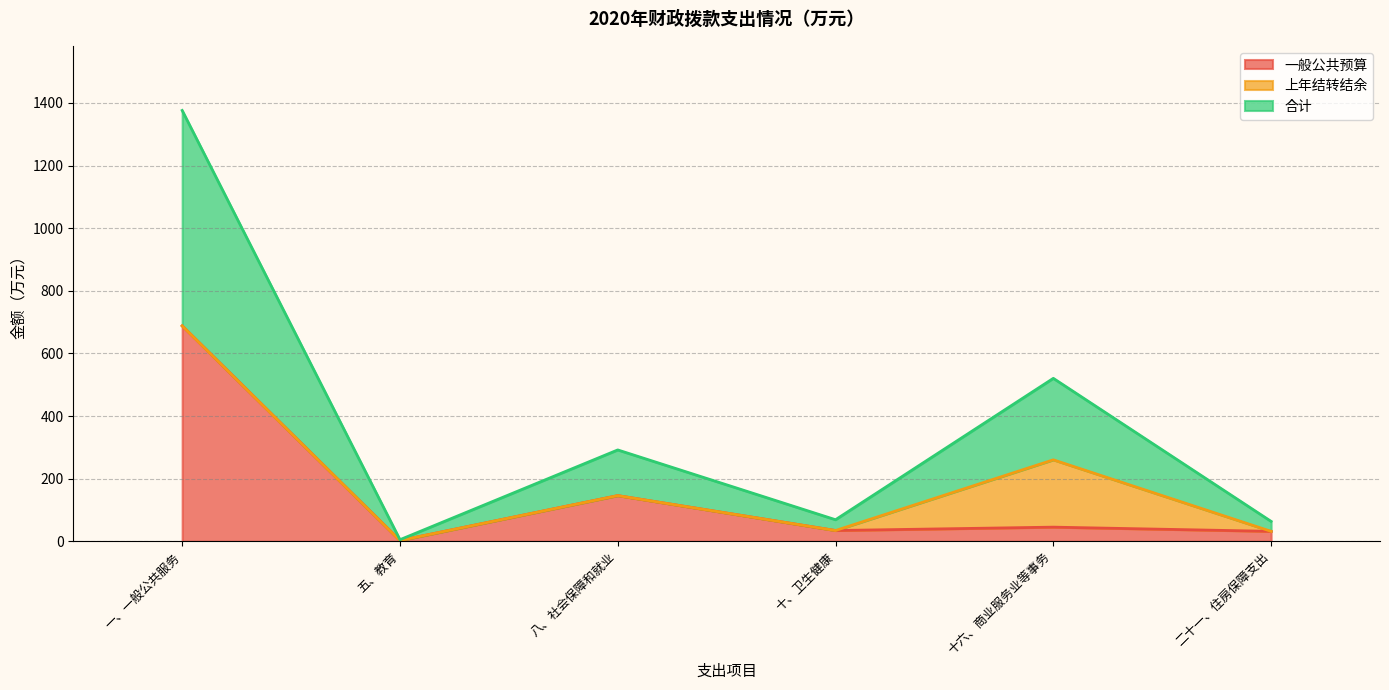

True or false: 合计 has a value of -339.3 at 七、文化体育与传媒.

False